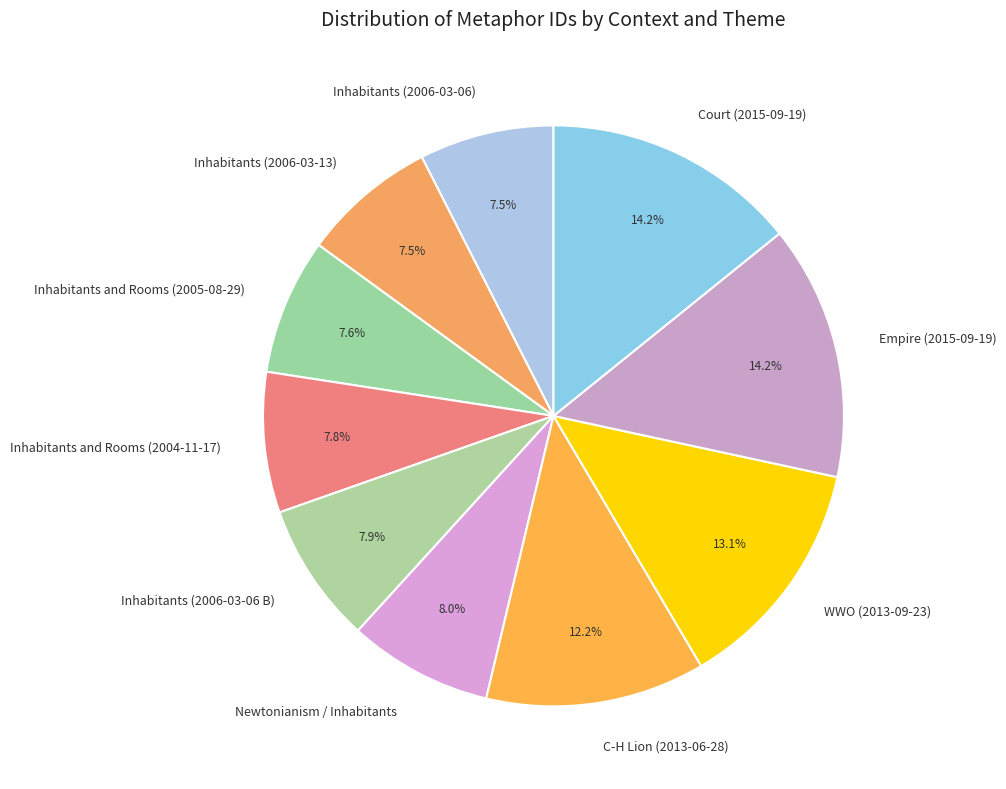

What is the ratio of the value at Empire (2015-09-19) to the value at Court (2015-09-19)?

1.0